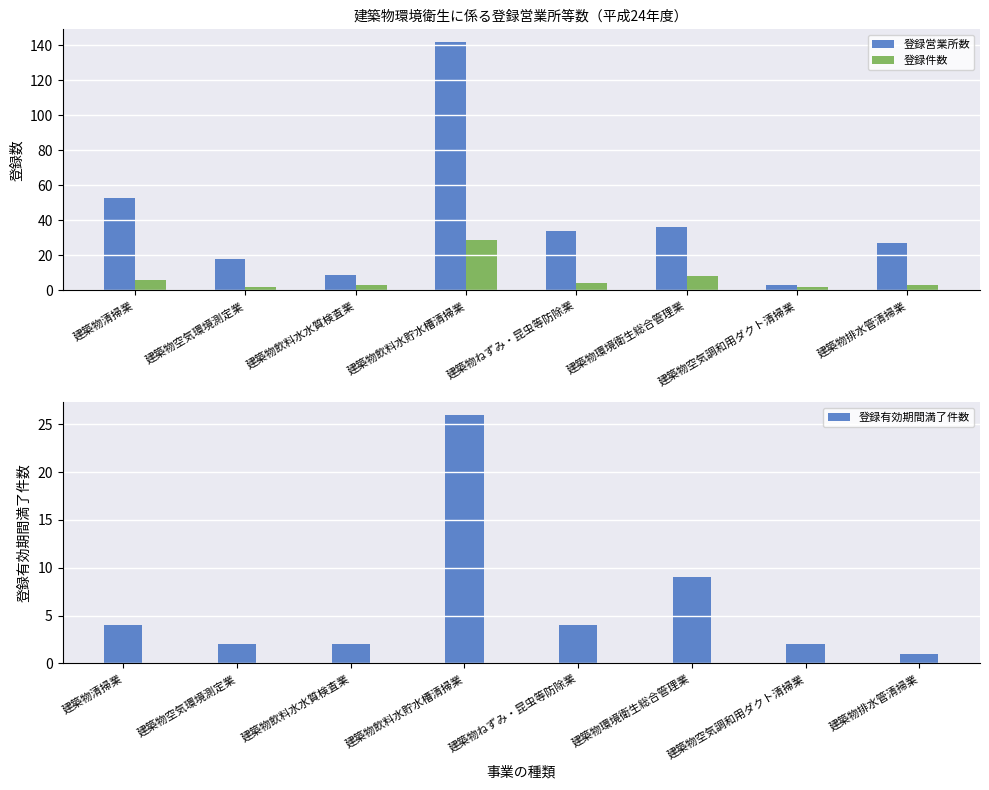

What is the average value of the 登録件数 series?

7